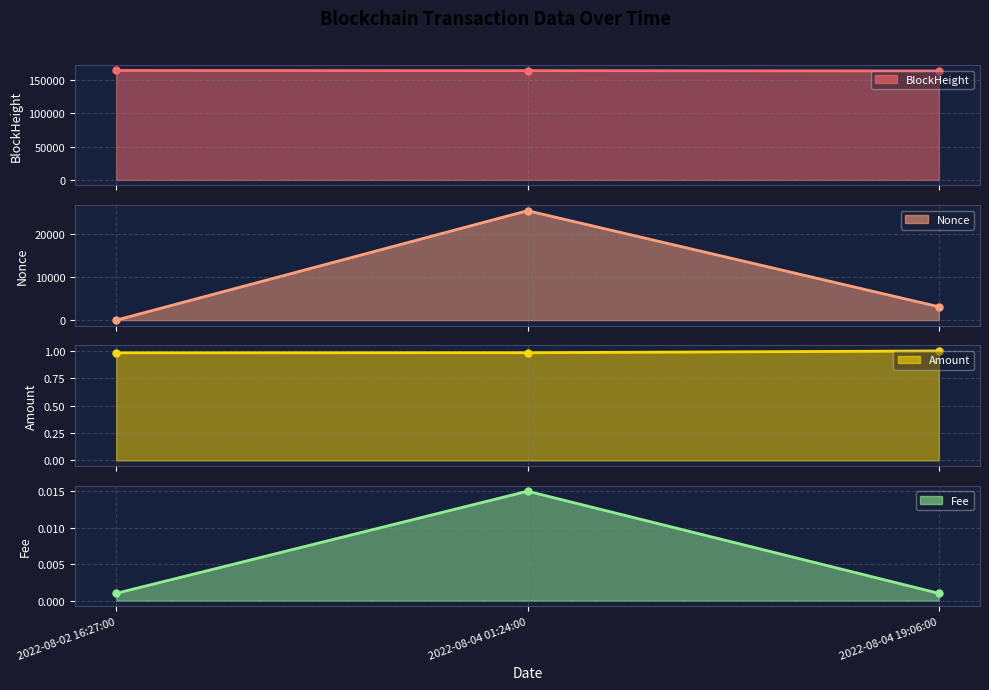

What is the difference between the Nonce values at 2022-08-04 01:24:00 and 2022-08-04 19:06:00?

22264.0